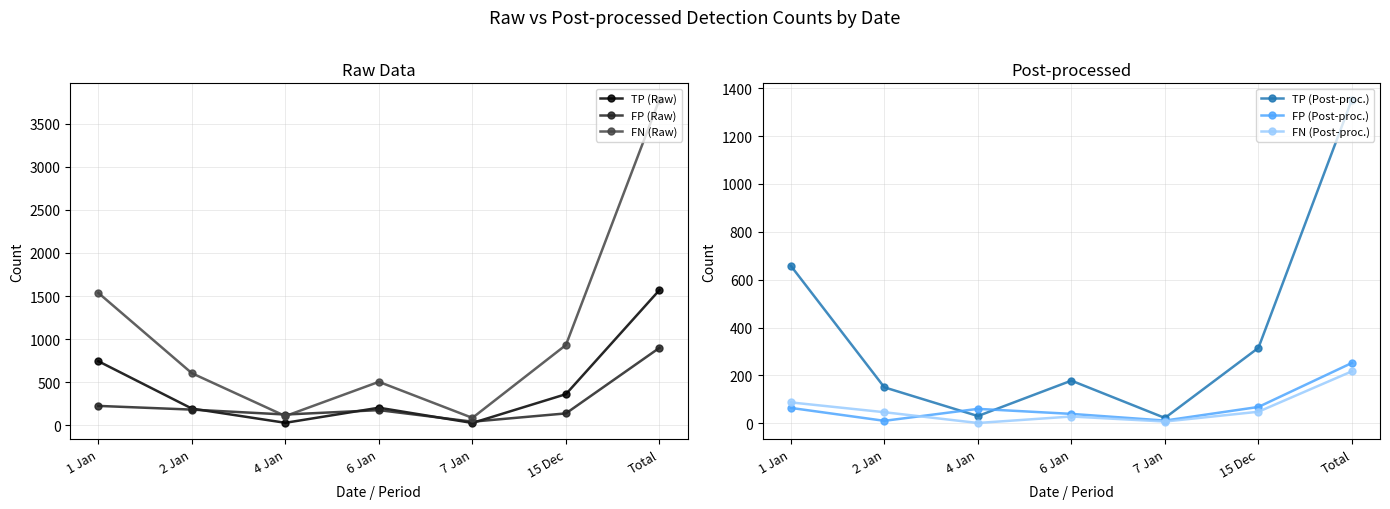

What is the maximum value for TP (Post-proc.)?

1353